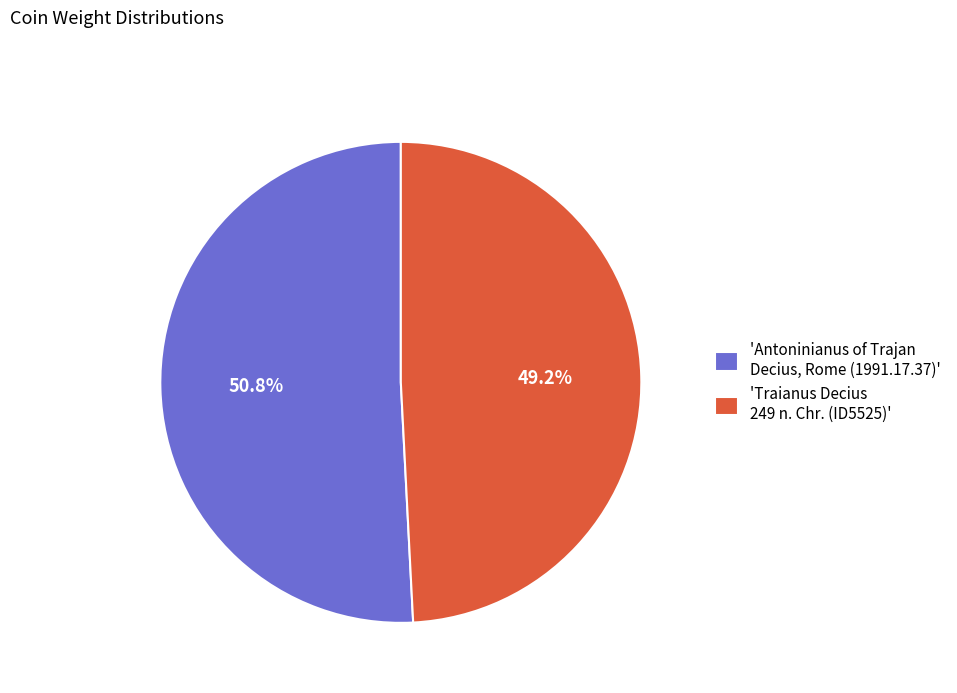

Which has a higher value, 'Antoninianus of Trajan Decius, Rome (1991.17.37)' or 'Traianus Decius 249 n. Chr. (ID5525)'?

'Antoninianus of Trajan Decius, Rome (1991.17.37)'